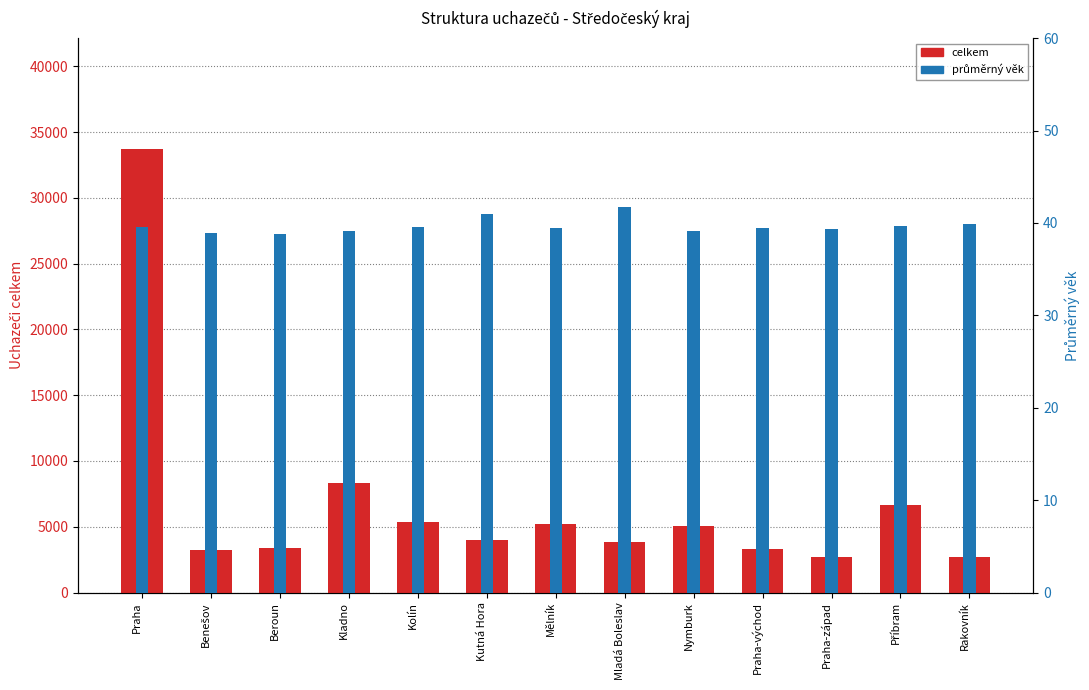

At which category is the sum across all series the highest?

Praha